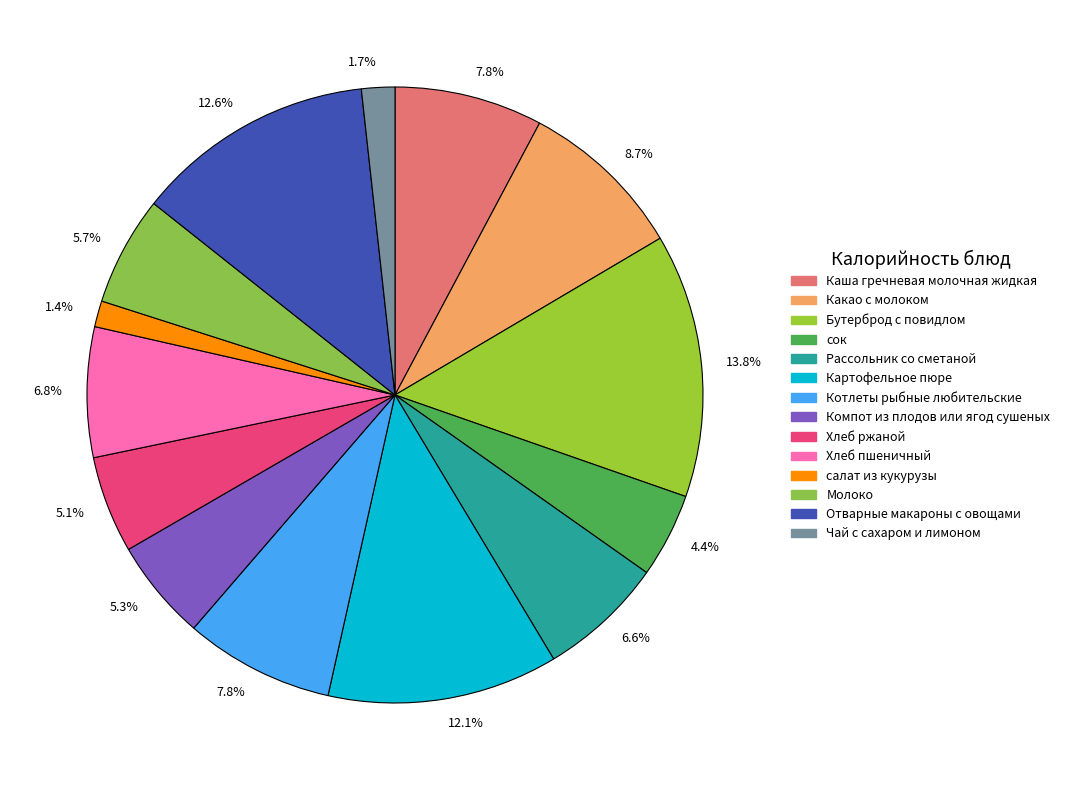

Rank the categories by value from lowest to highest.

салат из кукурузы, Чай с сахаром и лимоном, сок, Хлеб ржаной, Компот из плодов или ягод сушеных, Молоко, Рассольник со сметаной, Хлеб пшеничный, Каша гречневая молочная жидкая, Котлеты рыбные любительские, Какао с молоком, Картофельное пюре, Отварные макароны с овощами, Бутерброд с повидлом